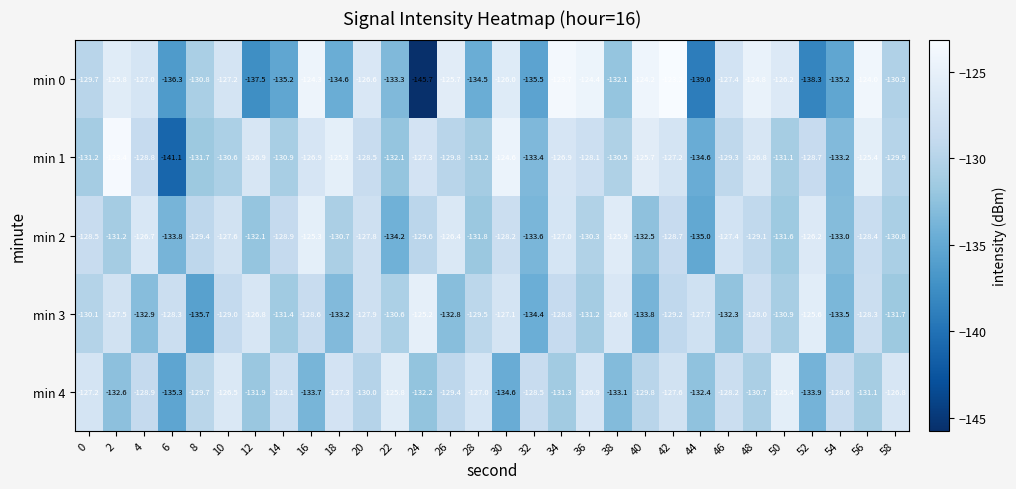

Between 2 and 22, which series saw the biggest shift?

min 1